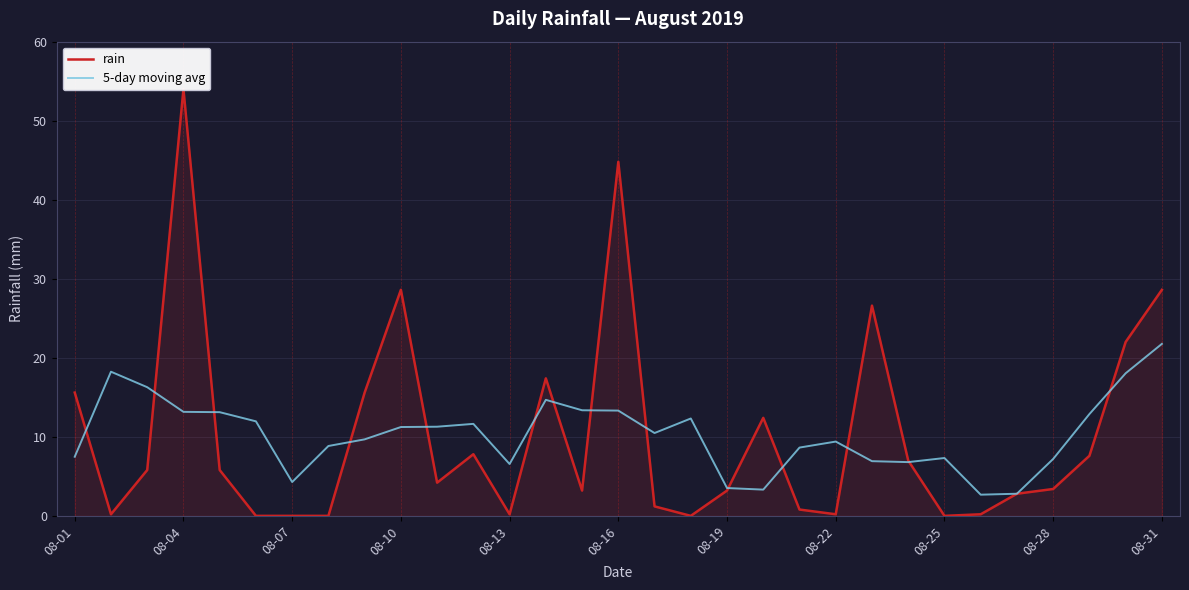

Does the chart have visible grid lines?

Yes